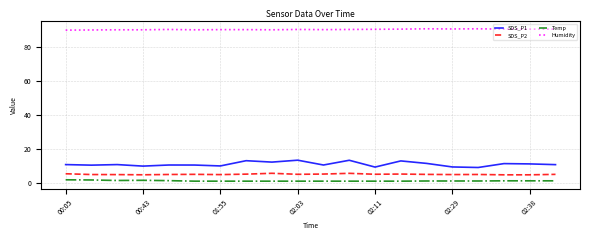

What are all the series names shown in the legend?

SDS_P1, SDS_P2, Temp, Humidity